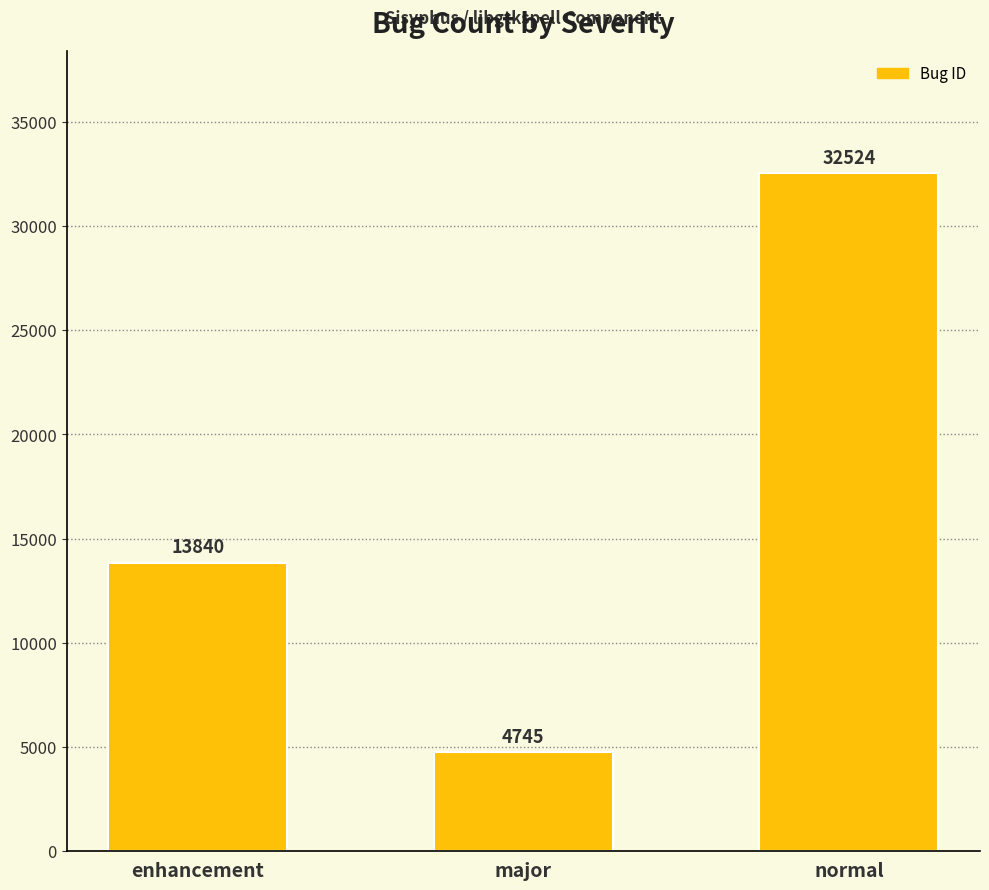

What is the sum of the values at normal and enhancement?

46364